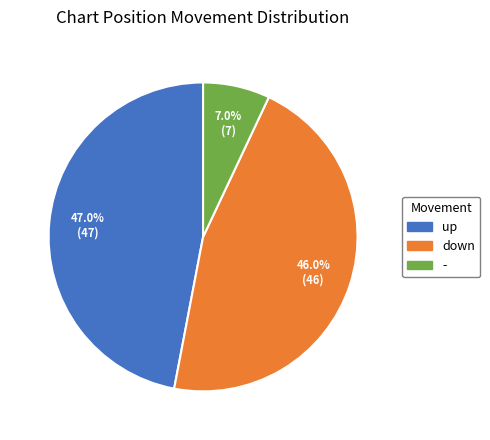

How many segments does this pie chart have?

3